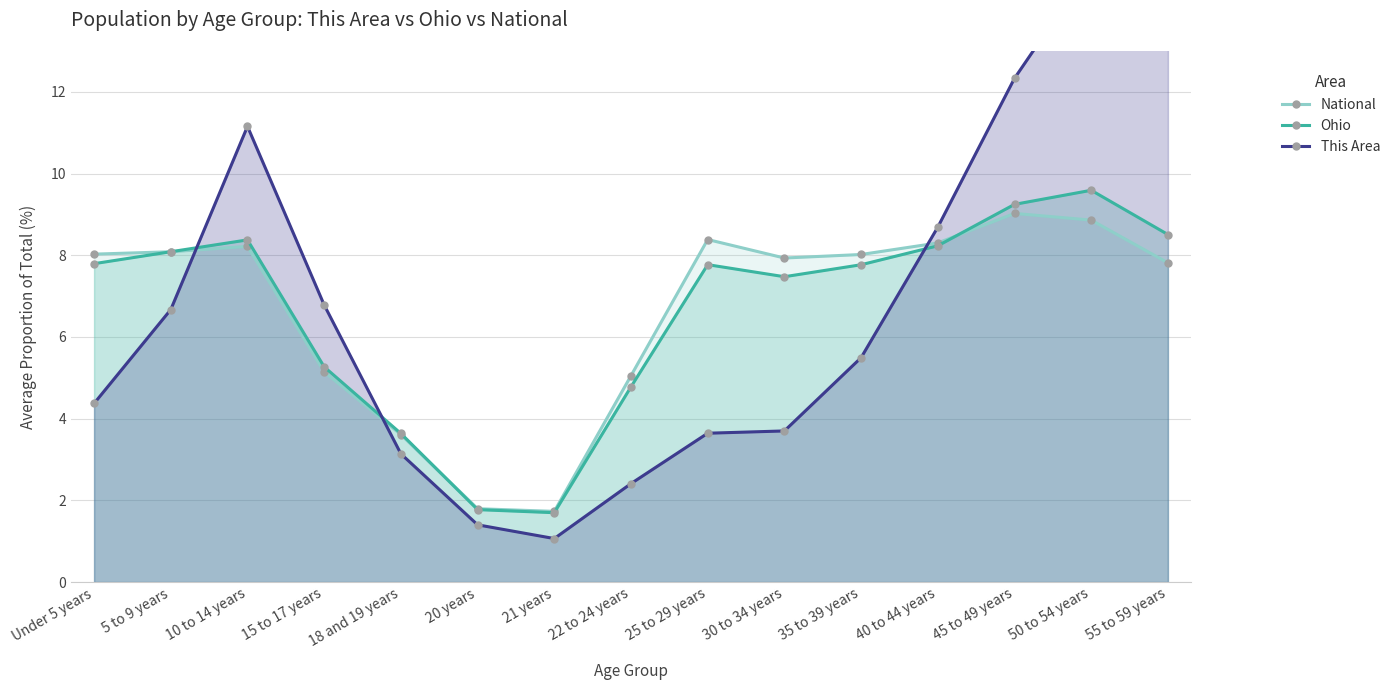

The National series shows 5.1 at 22 to 24 years. True or false?

True